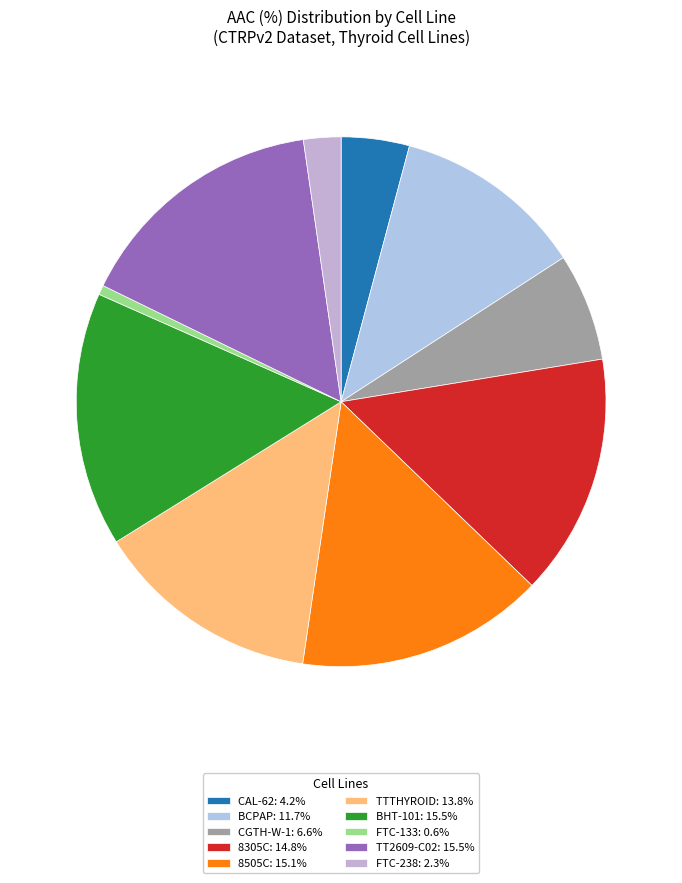

True or false: BCPAP accounts for 25% of the total.

False